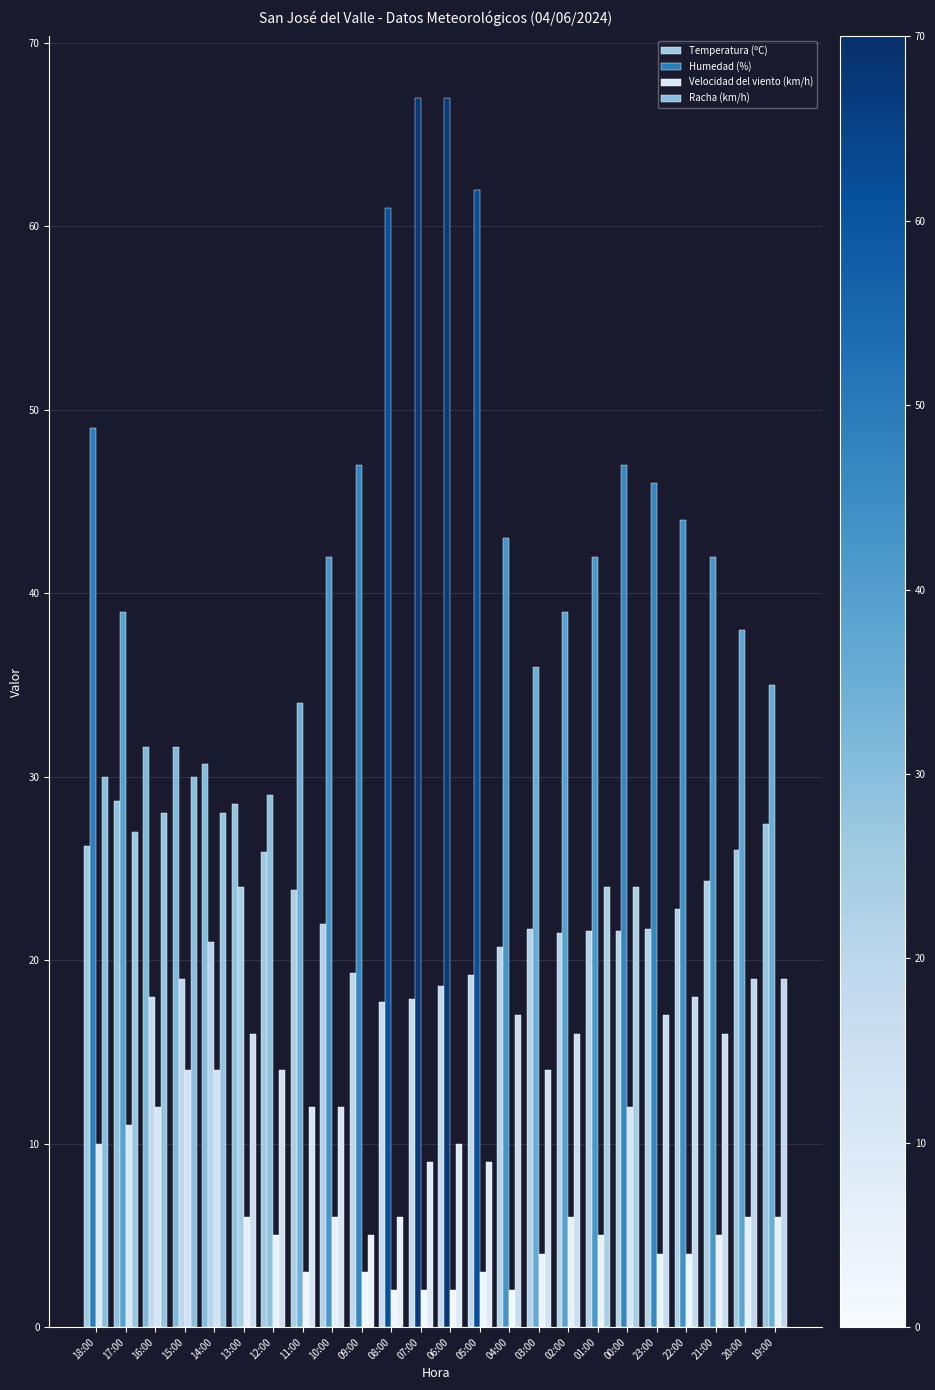

Which series changed the most between 06:00 and 22:00?

Humedad (%)